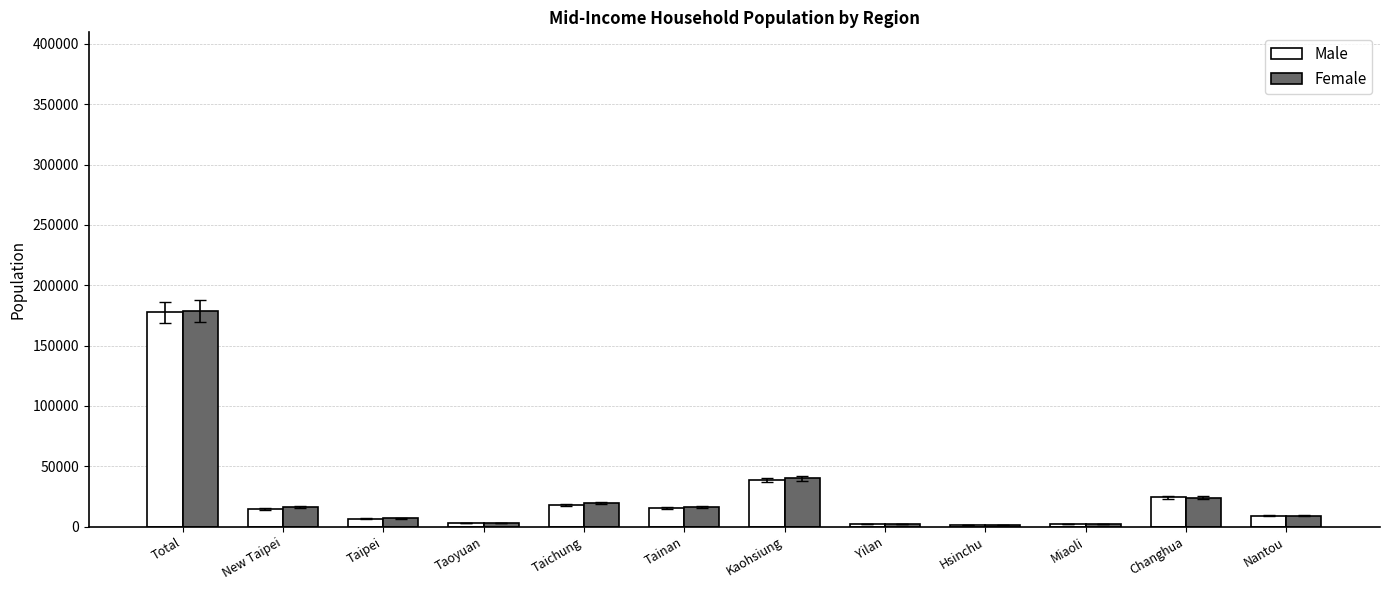

What is the difference between the maximum and minimum values in the Male series?

176329